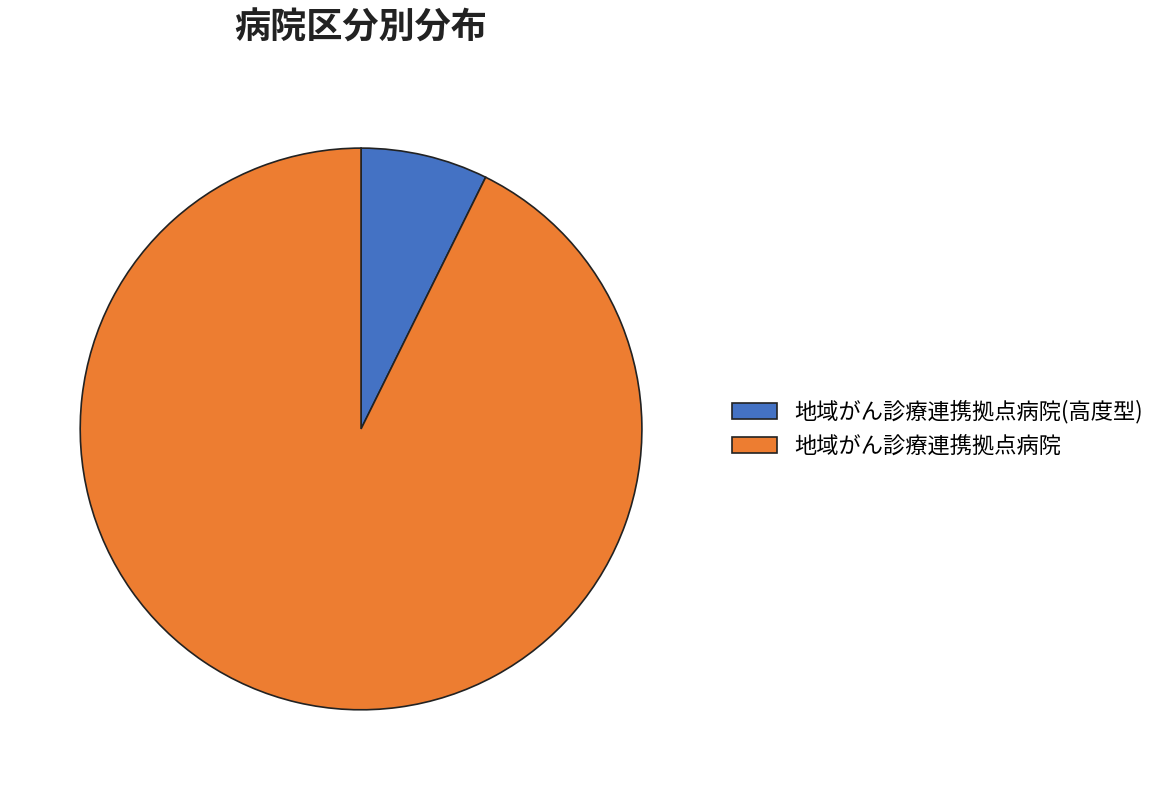

What is the majority slice?

地域がん診療連携拠点病院